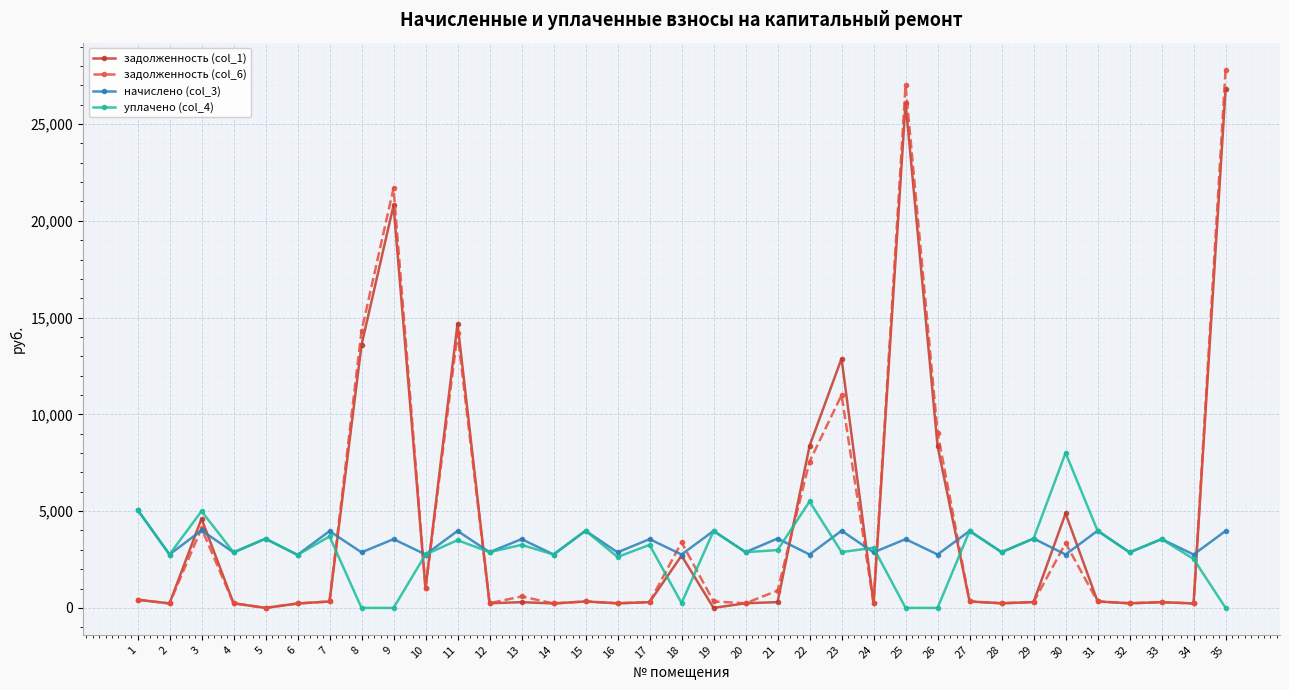

At which category is the sum across all series the highest?

35